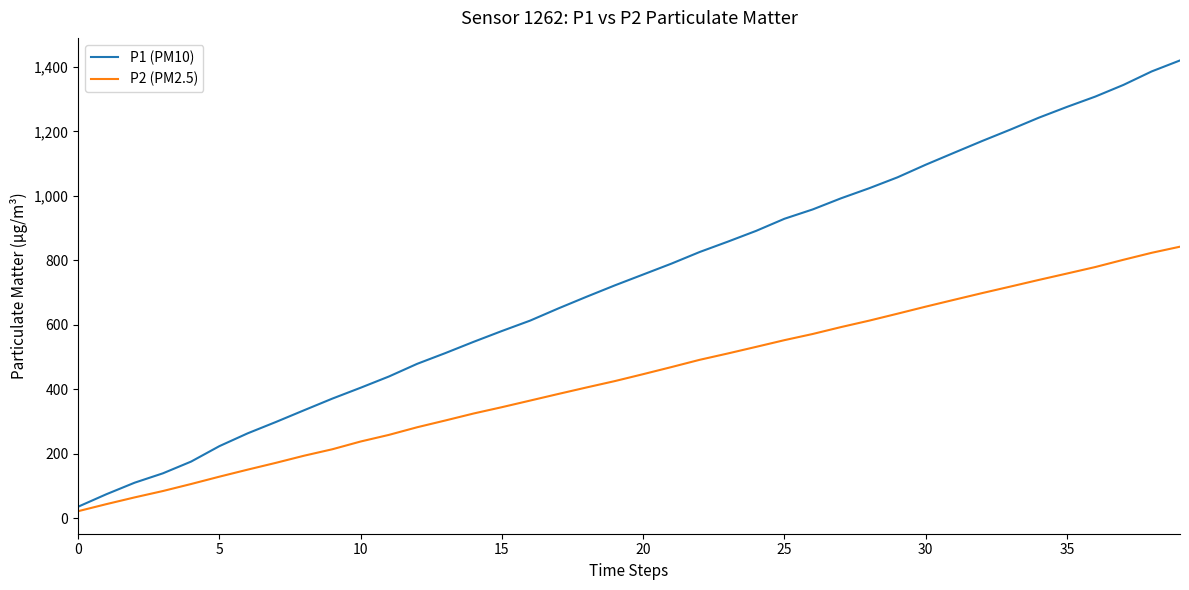

Which series has the largest range (max minus min)?

P1 (PM10)